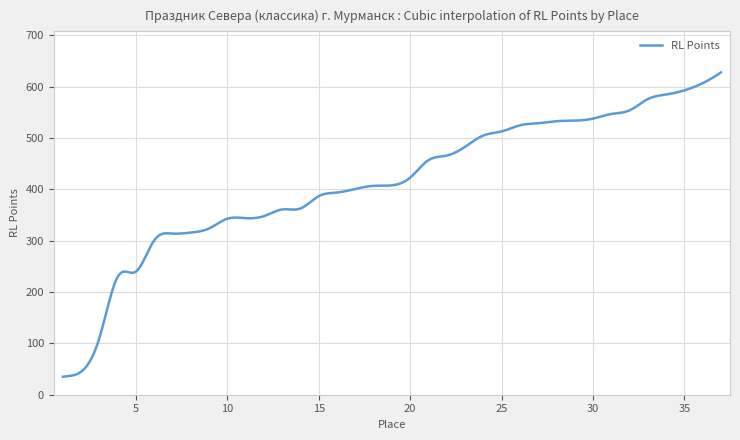

What is the minimum value shown in the chart?

35.0